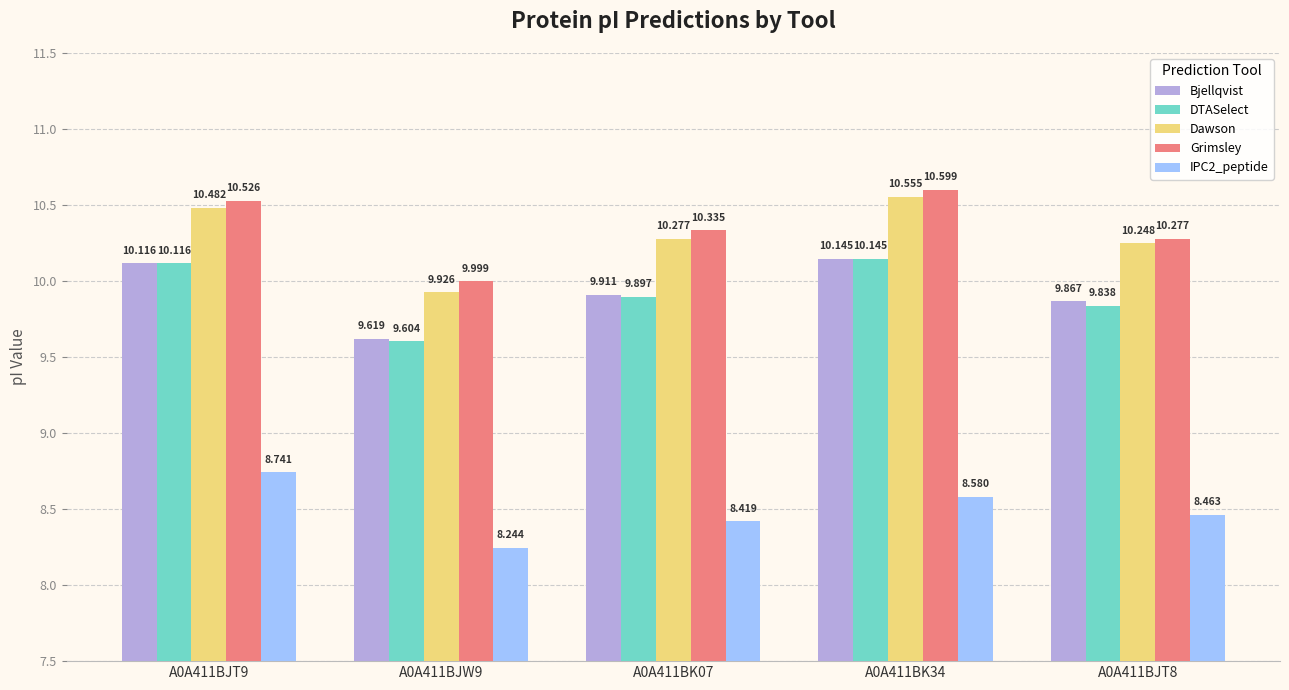

What is the label of the 5th bar from the left?

A0A411BJT8